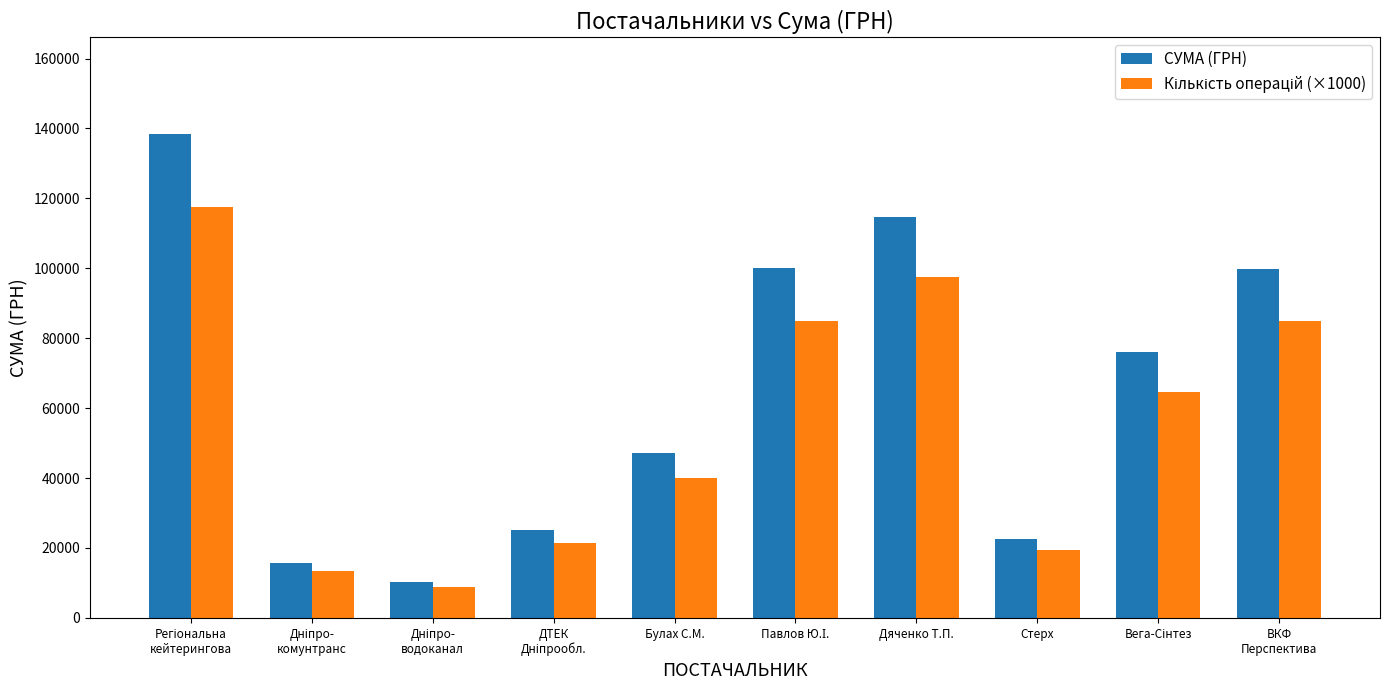

At how many categories does at least one series exceed 32620?

6